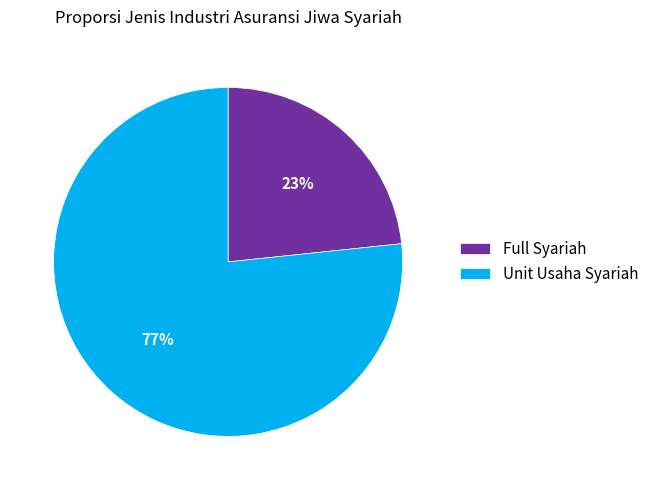

Count the number of slices in the pie.

2